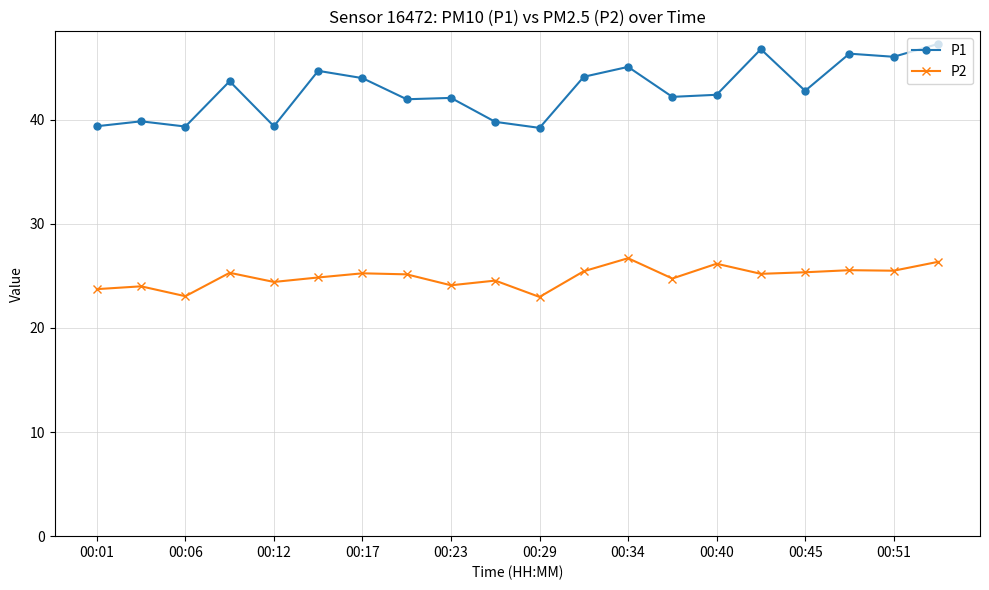

True or false: P2 and P1 intersect in this chart.

False